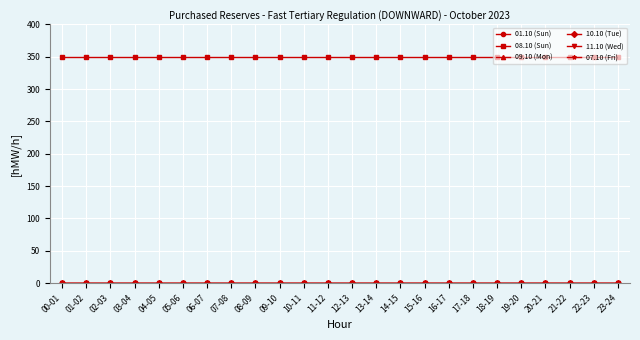

What is the label of the 15th point from the left?

14-15